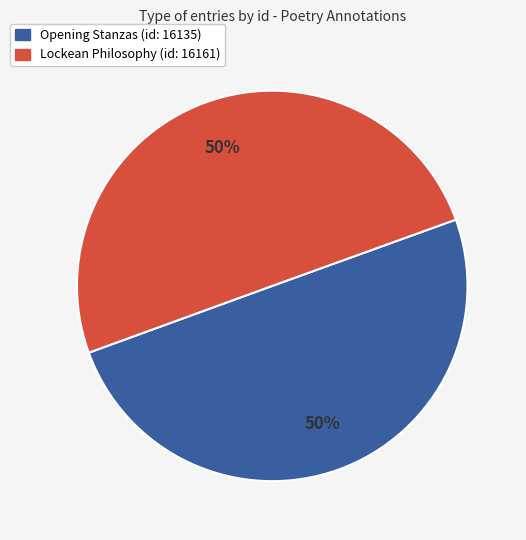

How many segments does this pie chart have?

2